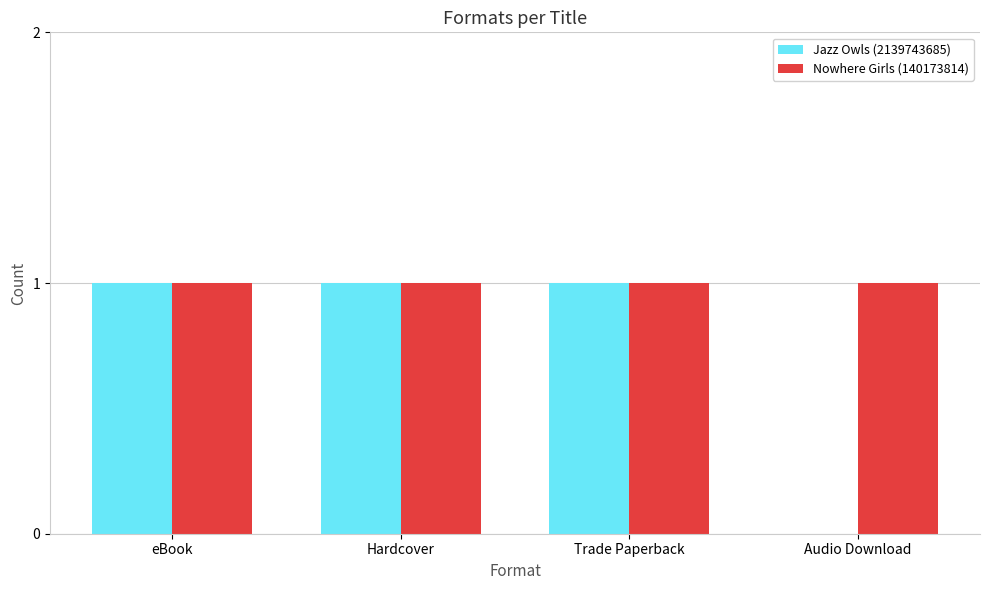

True or false: Nowhere Girls (140173814) has a value of 1 at Trade Paperback.

True